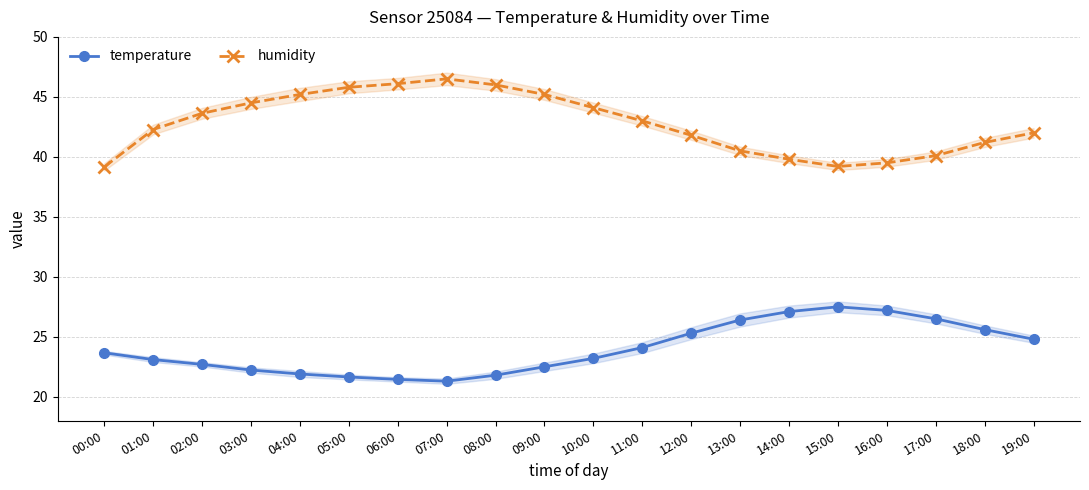

Between 01:00 and 02:00, which series saw the biggest shift?

humidity